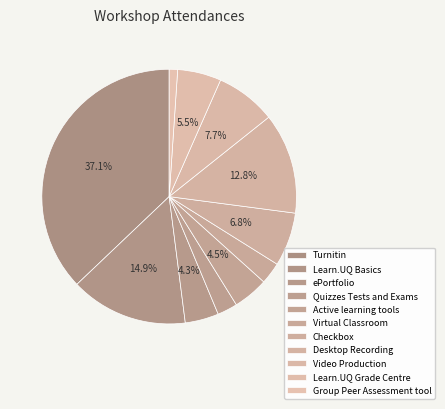

How many slices are in this pie chart?

11